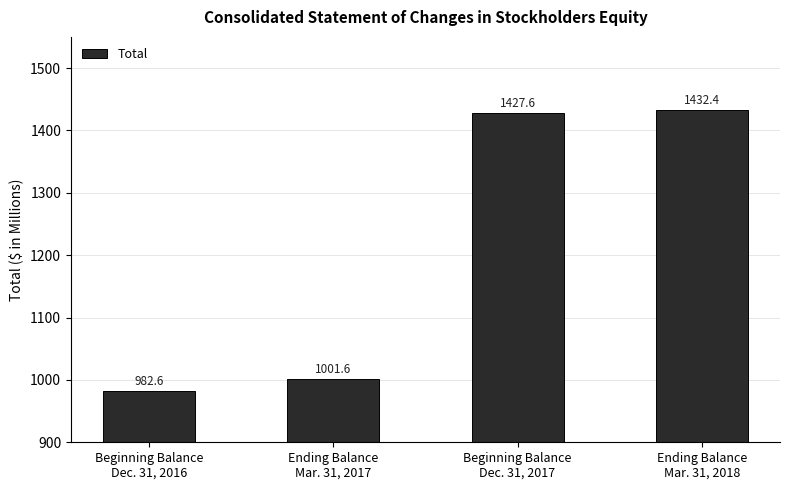

What is the difference between the maximum and minimum values?

449.8